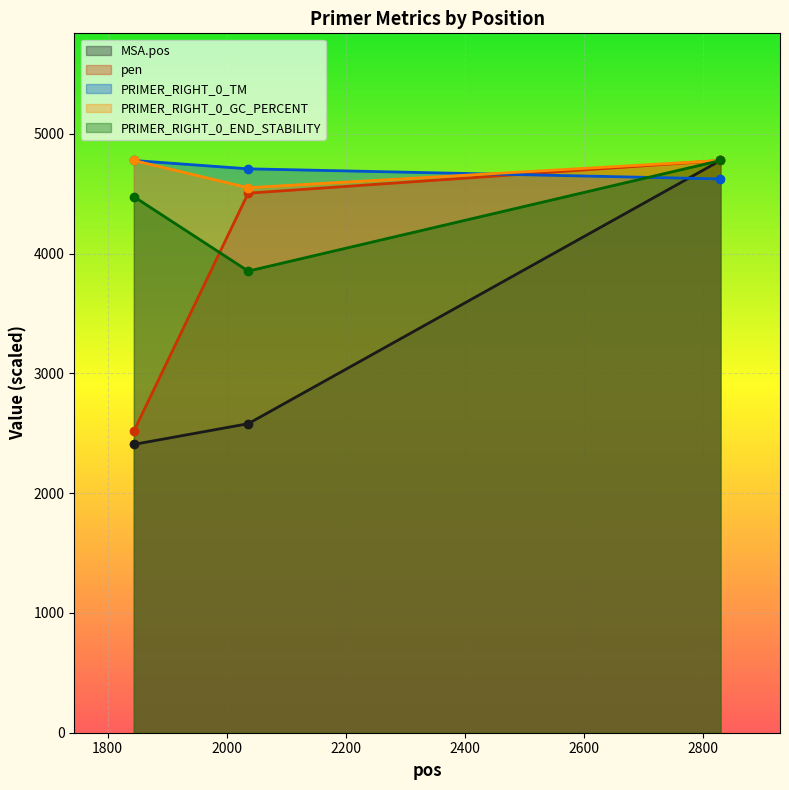

Reading left to right, transcribe all the data shown in this chart.

MSA.pos: 2406.6	2579.4	4776.3
pen: 2517.5	4503.5	4776.3
PRIMER_RIGHT_0_TM: 4776.3	4706.9	4622.4
PRIMER_RIGHT_0_GC_PERCENT: 4776.3	4548.9	4776.3
PRIMER_RIGHT_0_END_STABILITY: 4474.5	3853.0	4776.3